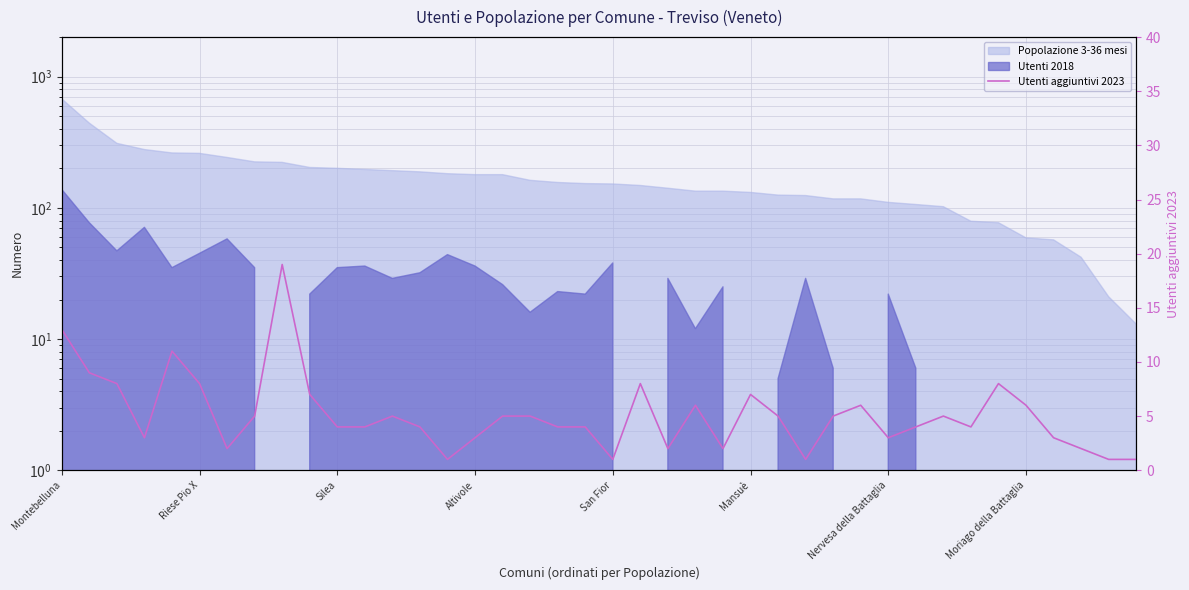

What position from the left is 16?

17